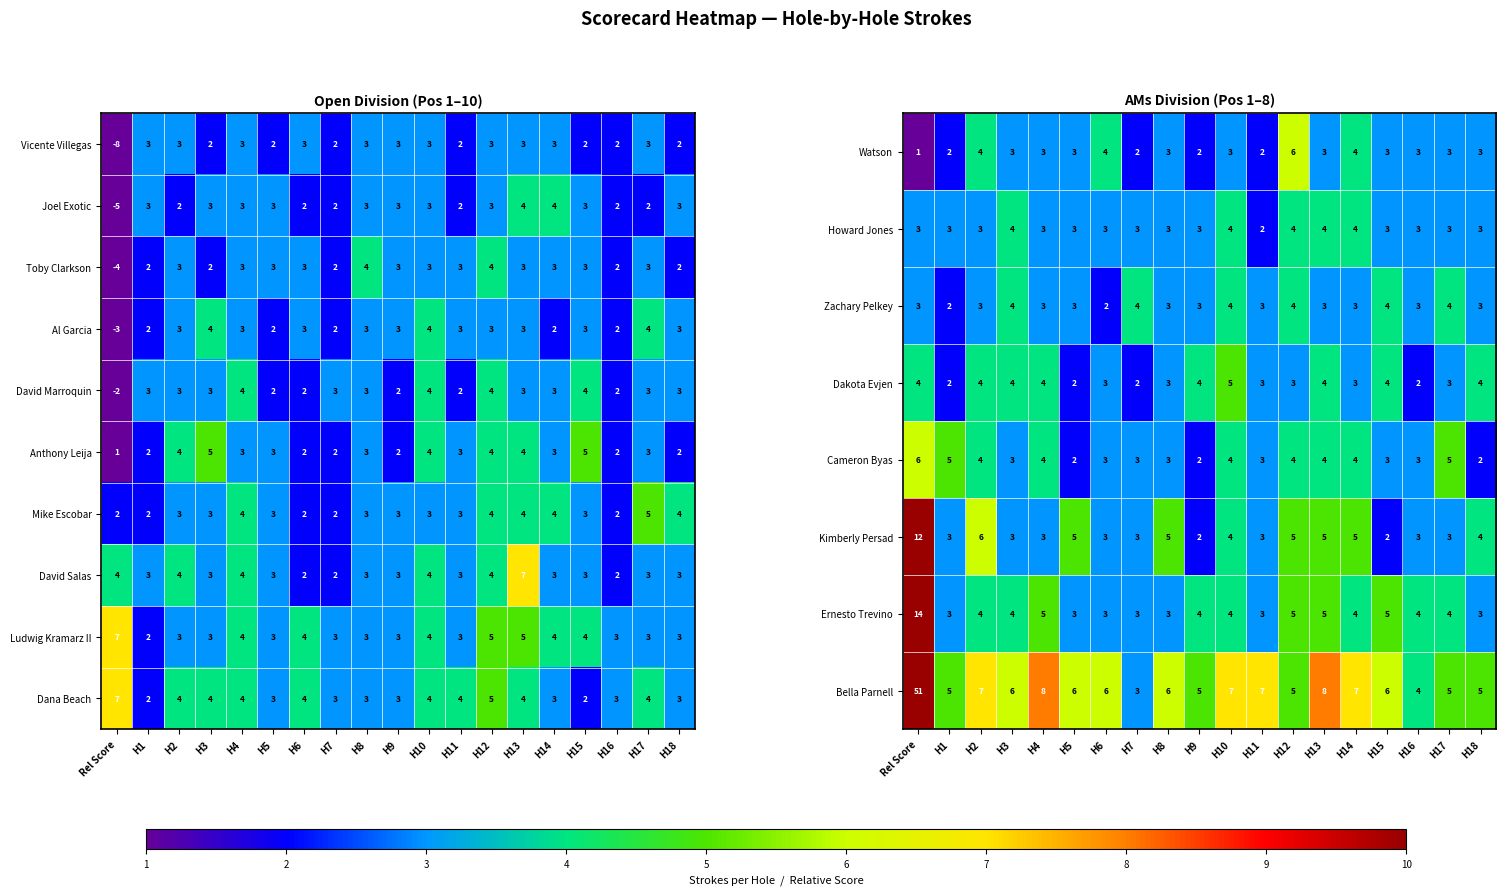

What is the approximate value of Kimberly Persad at H11, to the nearest 5?

5